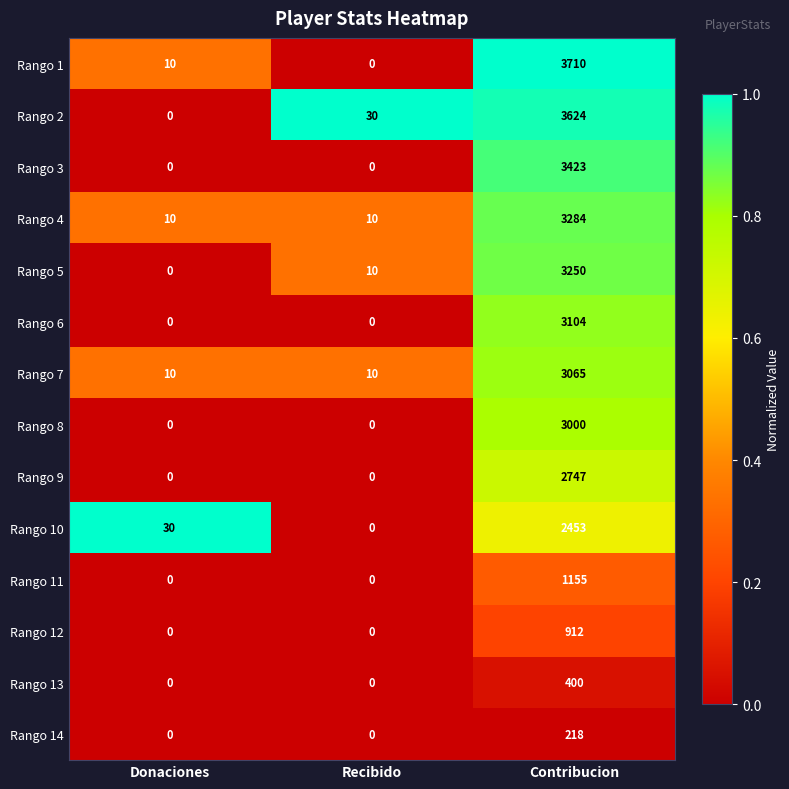

What is the spread (max minus min) of values at Recibido?

30